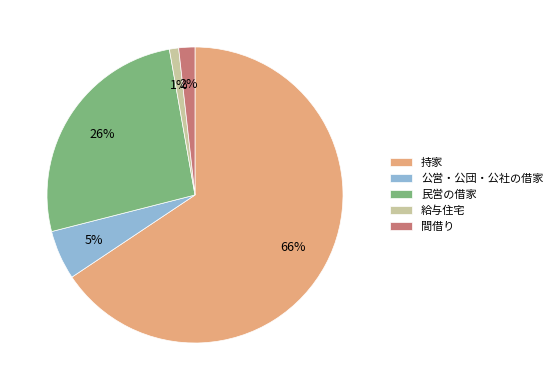

How many segments does this pie chart have?

5